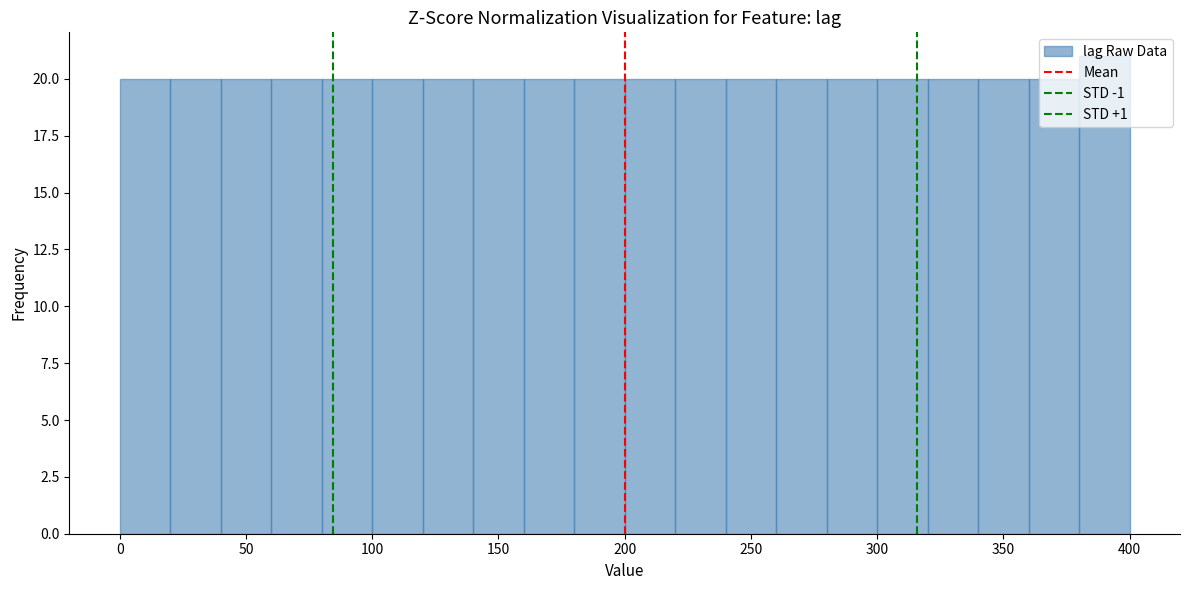

How tall is the bar that spans 360 to 380 on the x-axis? The values are not printed on the chart, so give them approximately, as read against the axis.

20